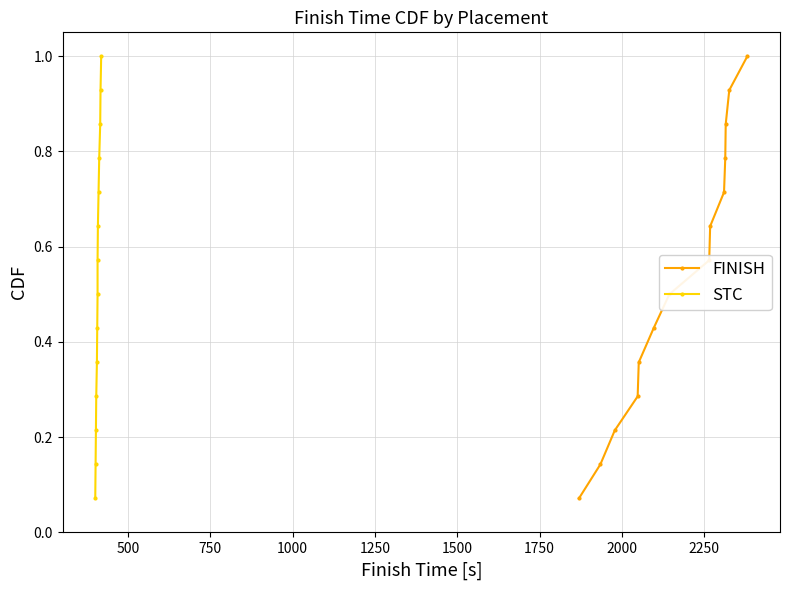

True or false: FINISH has more than 2 interior local peaks.

False